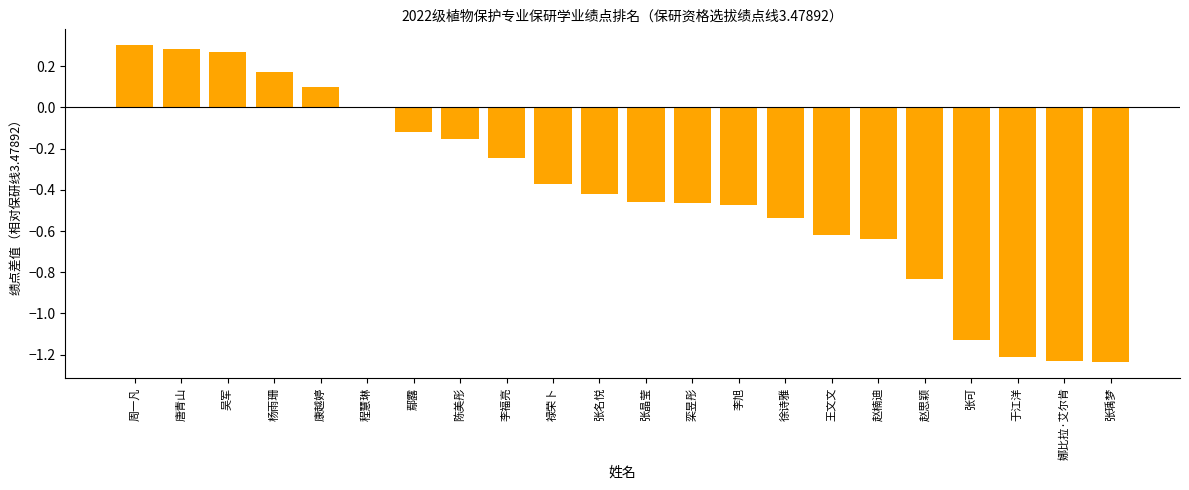

True or false: the data shows -0.2 at 禄荣卜.

False